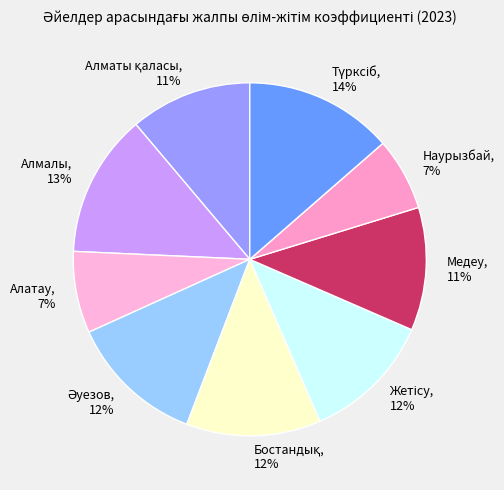

Does any single category account for the majority?

No